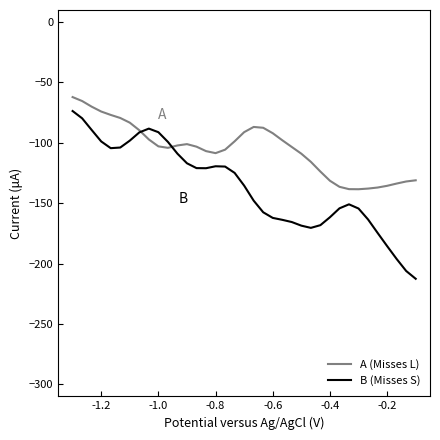

Rank the series by their average value, from highest to lowest.

A (Misses L), B (Misses S)